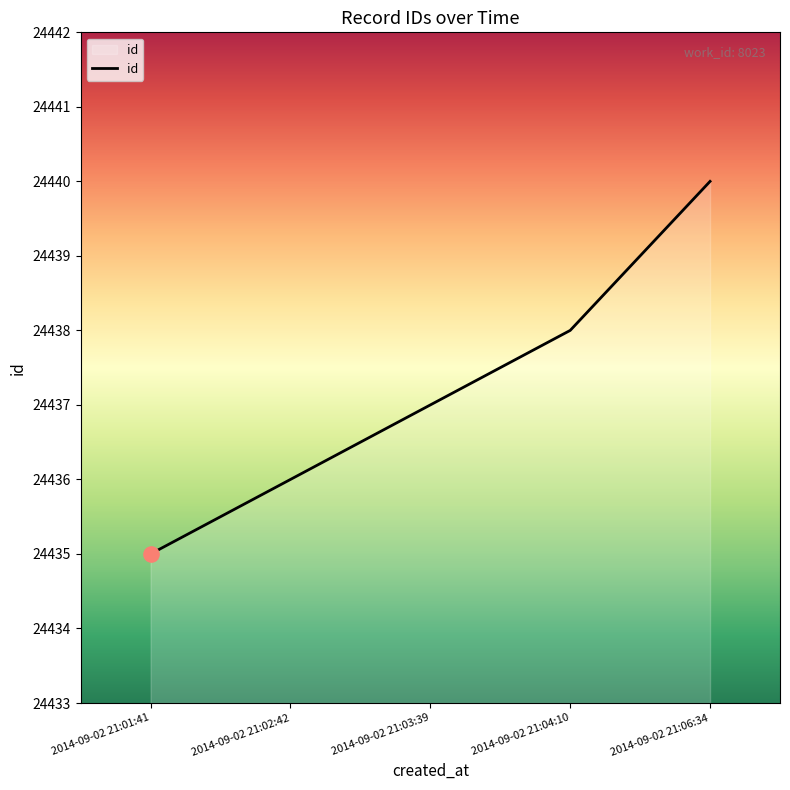

Between 2014-09-02 21:04:10 and 2014-09-02 21:03:39, which is larger?

2014-09-02 21:04:10